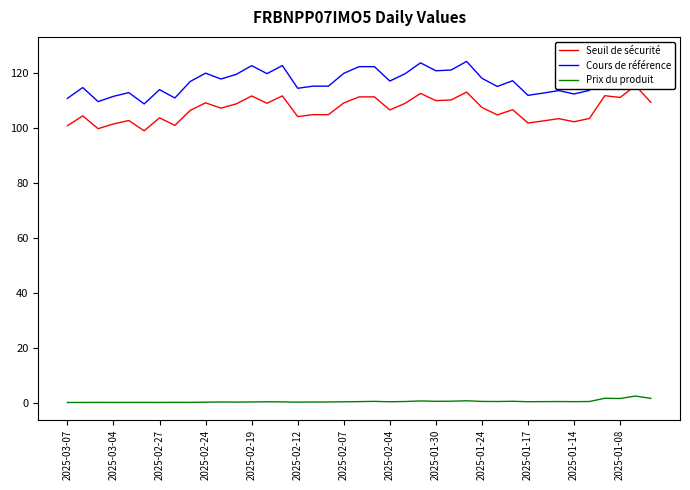

What are all the series names shown in the legend?

Seuil de sécurité, Cours de référence, Prix du produit